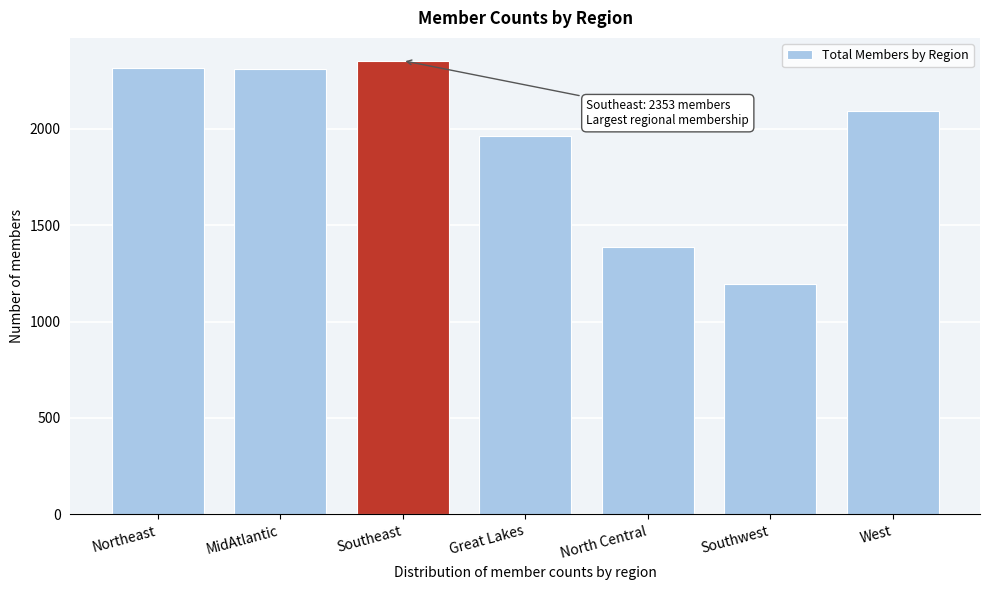

What is the value of the 3rd bar from the left?

2353